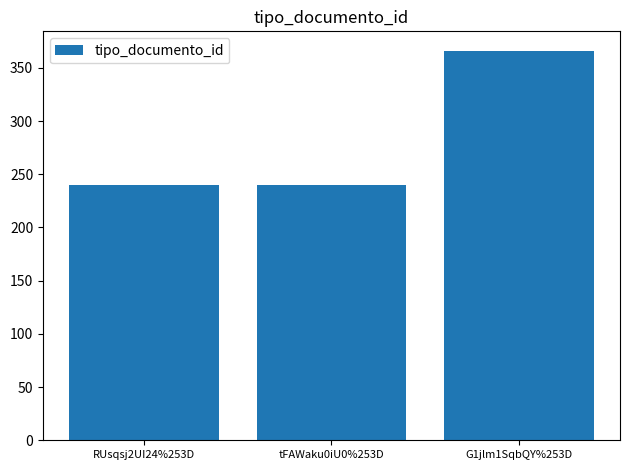

The chart shows a value of 84 at G1jlm1SqbQY%253D. True or false?

False